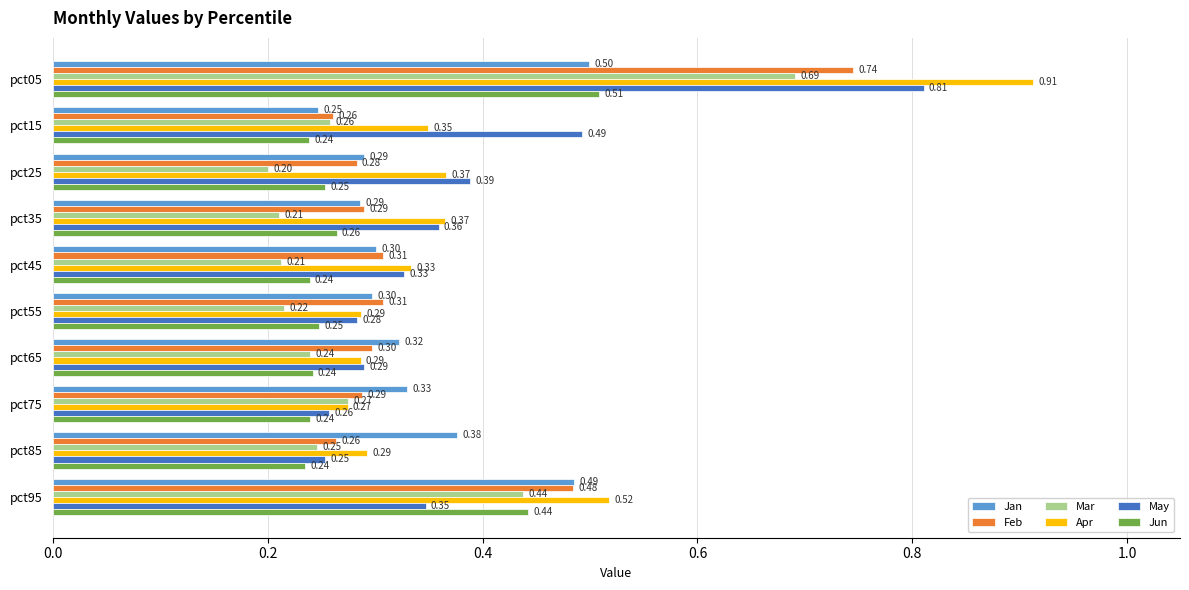

At how many categories does at least one series exceed 0?

10